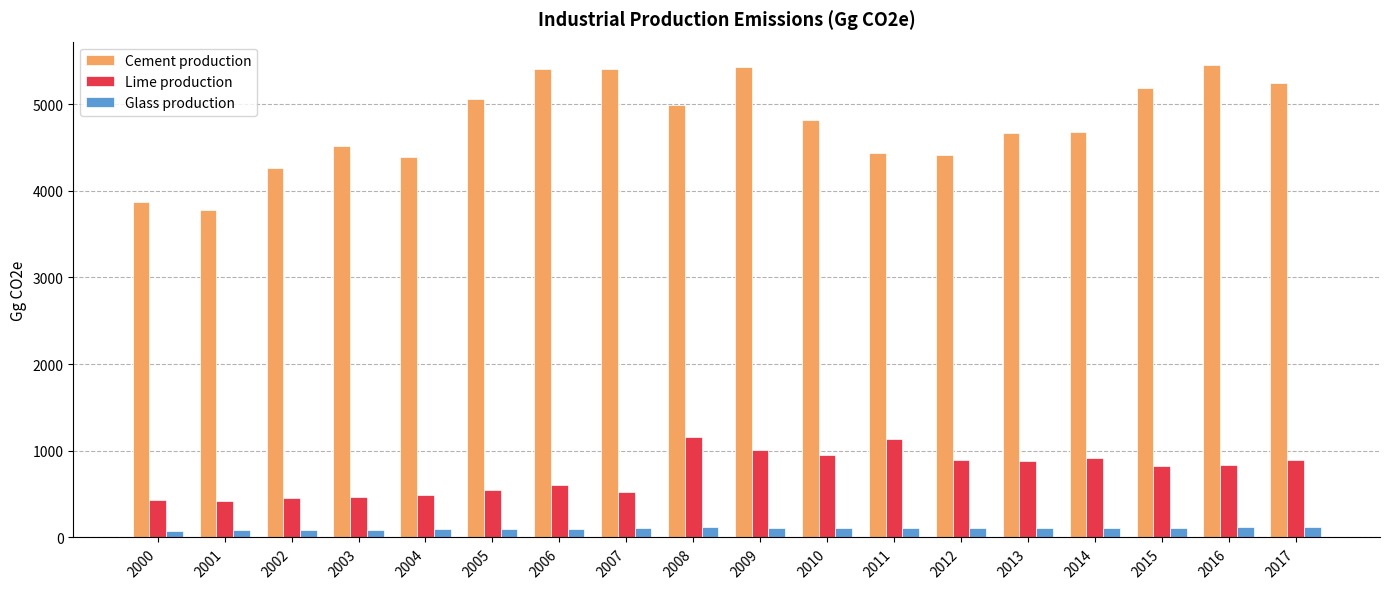

What is the maximum value shown in the chart?

5447.3